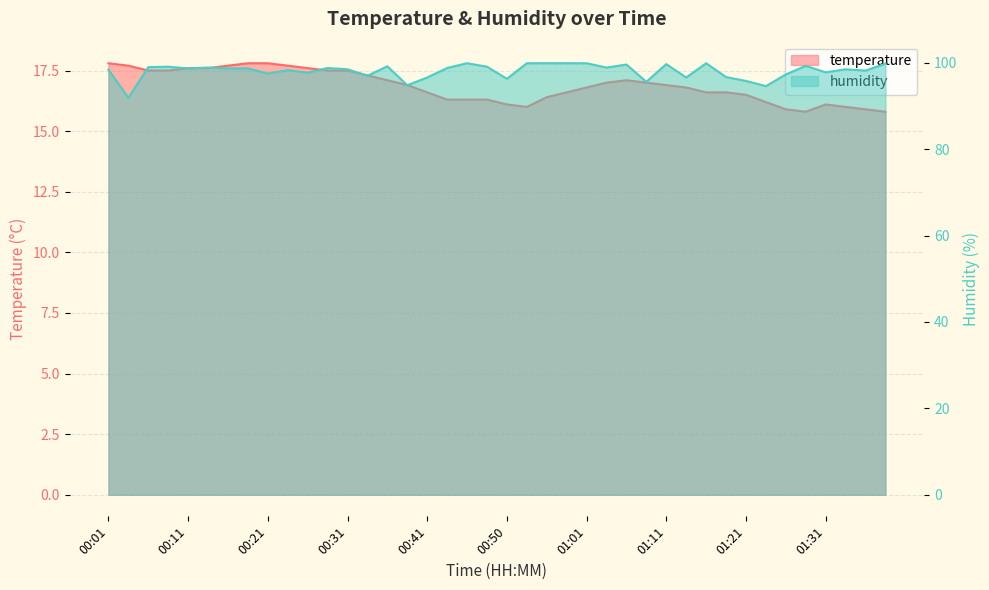

List the series in order of their overall mean, highest first.

humidity, temperature